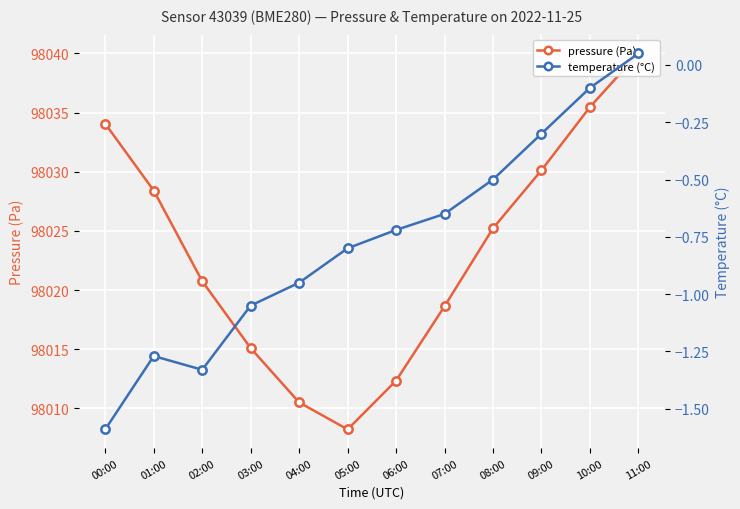

Count the number of categories in the chart.

12